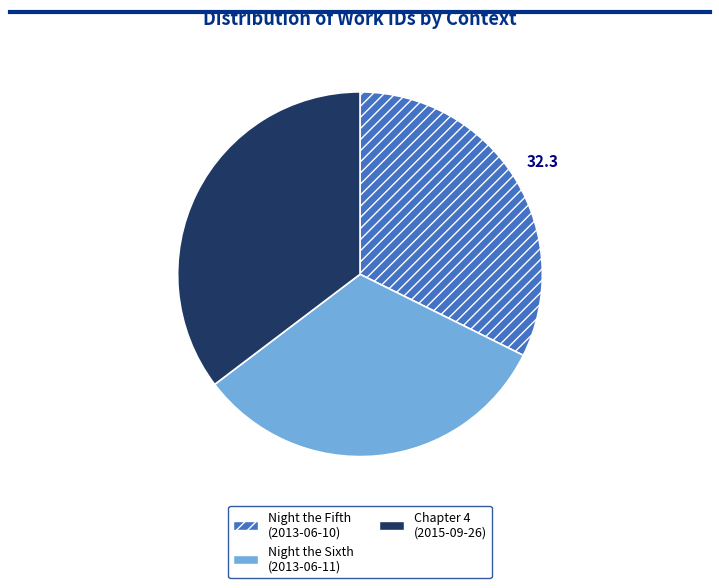

True or false: Chapter 4 (2015-09-26) accounts for 30% of the total.

False